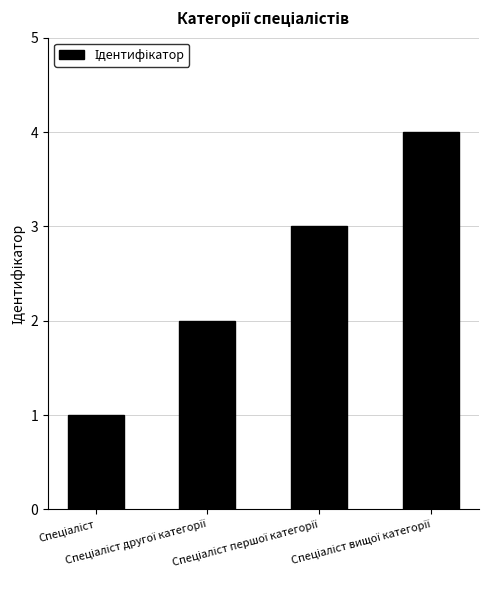

What is the maximum value shown in the chart?

4